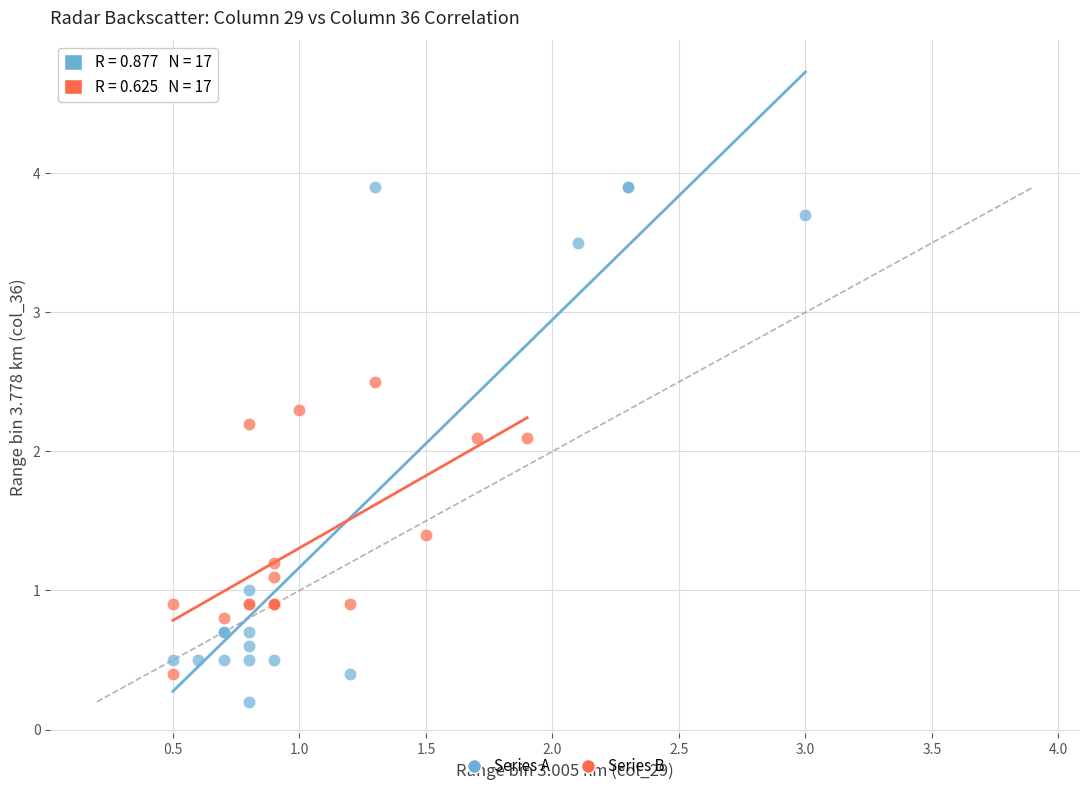

What are all the series names shown in the legend?

Series A, Series B